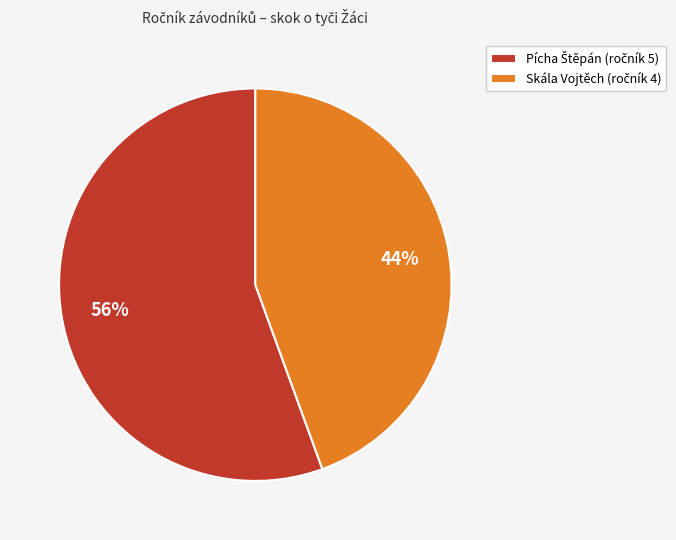

Is there any slice that represents more than half of the pie?

Yes